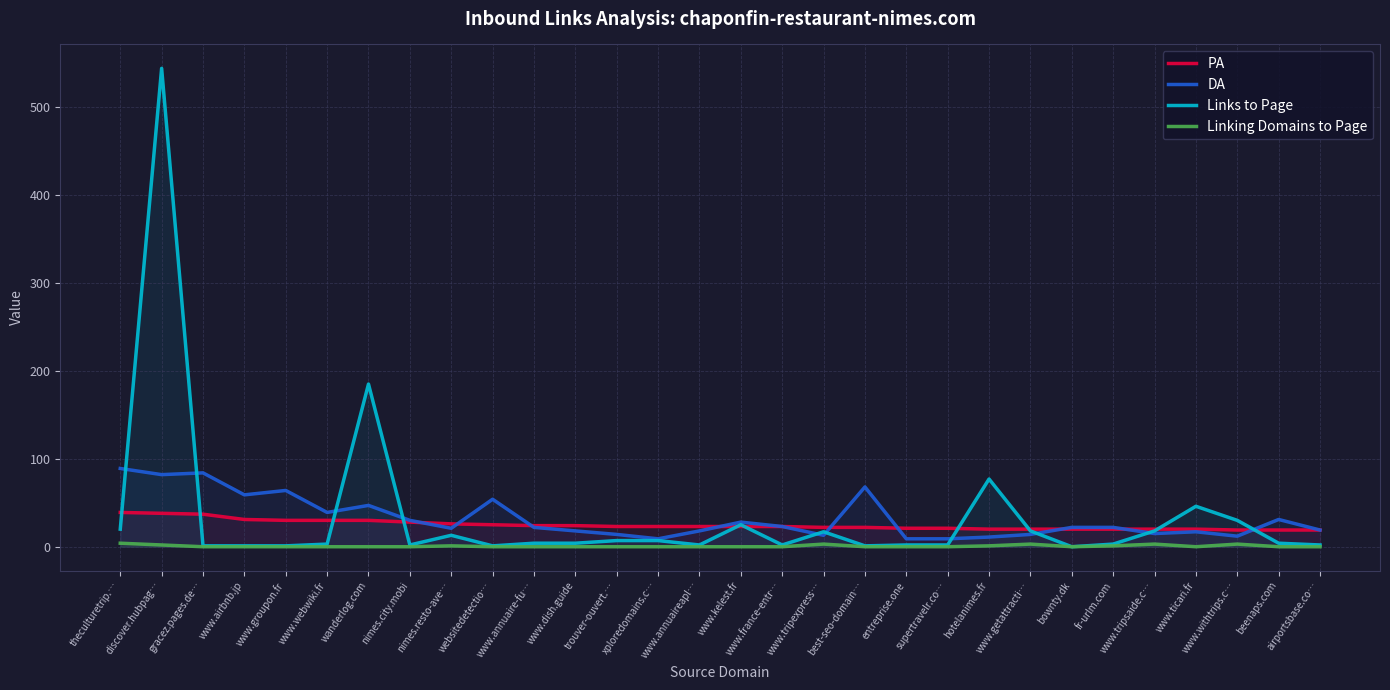

Which series has the largest range (max minus min)?

Links to Page